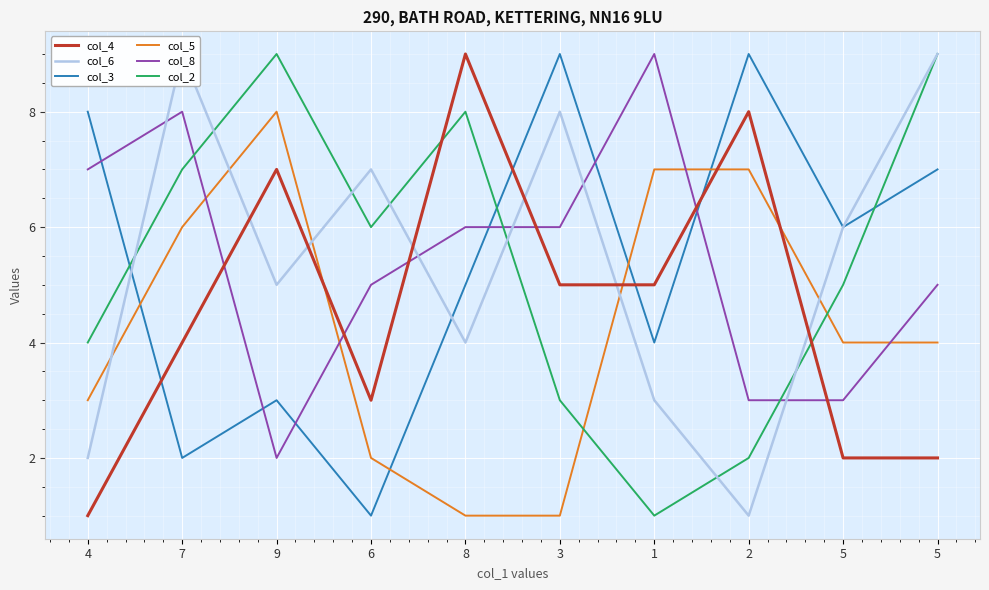

Reading left to right, what are all the values shown in this chart?

col_4: 1	4	7	3	9	5	5	8	2	2
col_6: 2	9	5	7	4	8	3	1	6	9
col_3: 8	2	3	1	5	9	4	9	6	7
col_5: 3	6	8	2	1	1	7	7	4	4
col_8: 7	8	2	5	6	6	9	3	3	5
col_2: 4	7	9	6	8	3	1	2	5	9